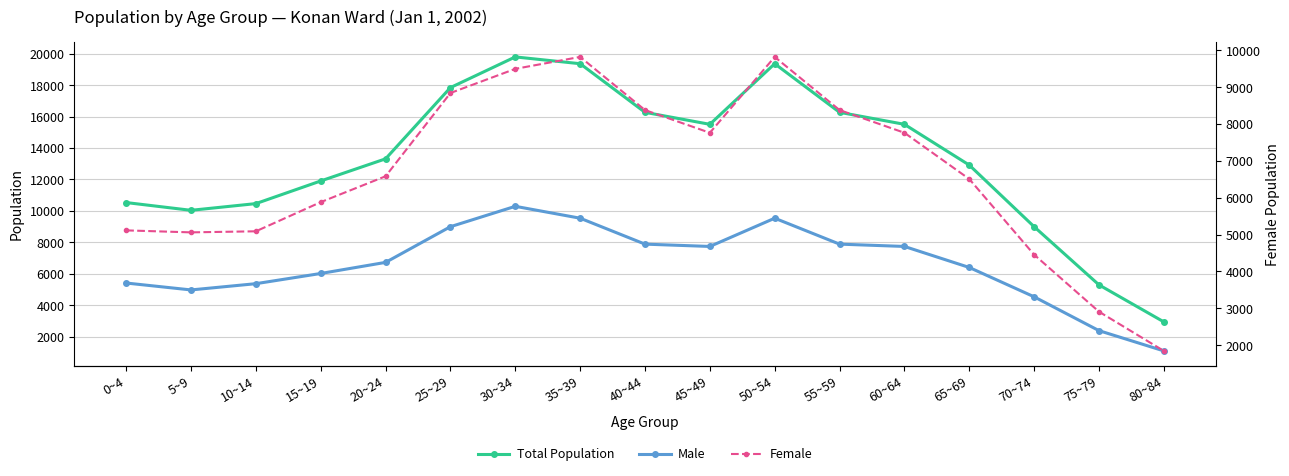

What are all the series names shown in the legend?

Total Population, Male, Female